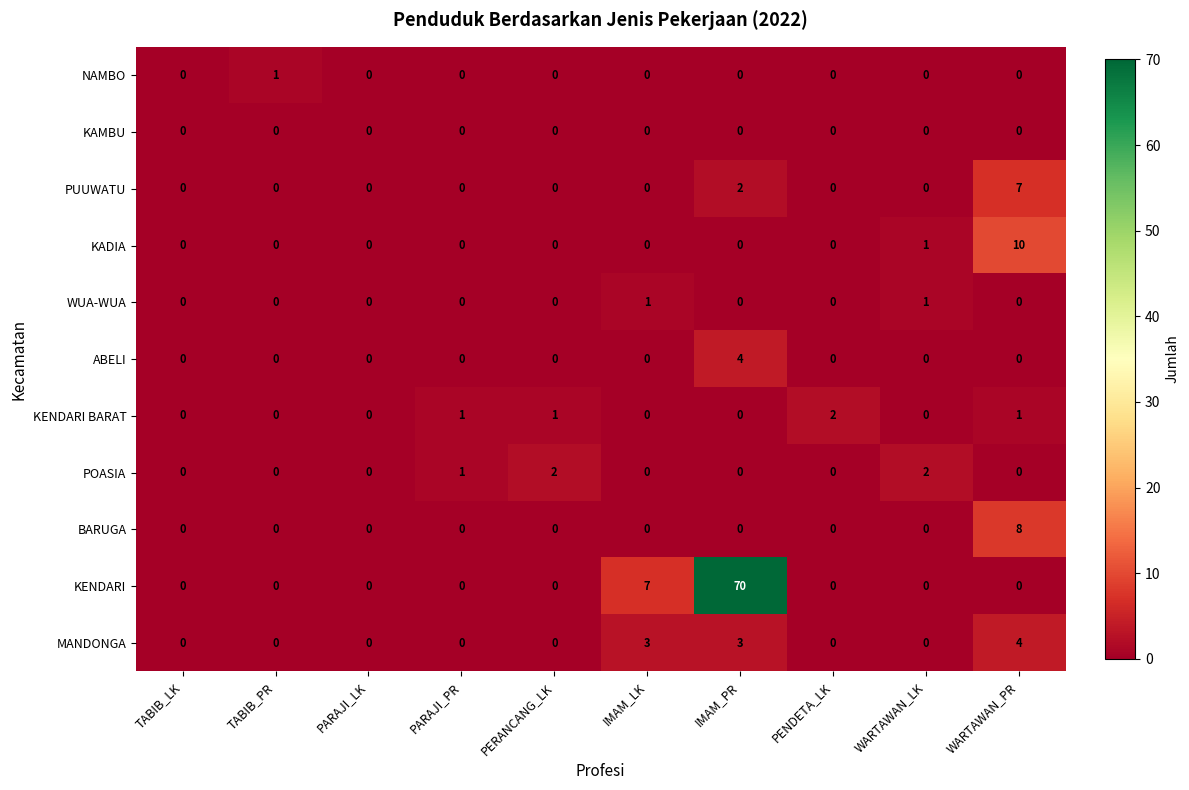

What is the spread (max minus min) of values at IMAM_LK?

7